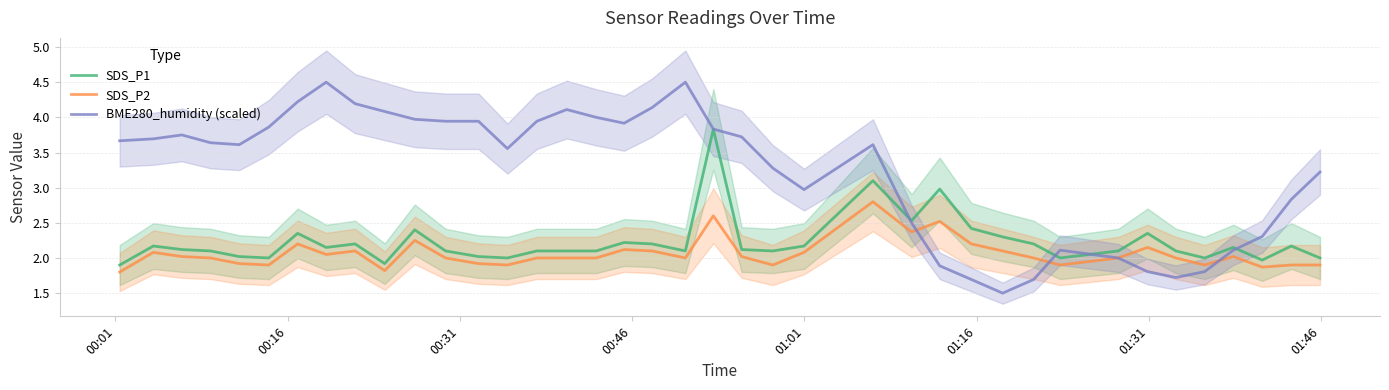

At how many categories does at least one series exceed 3?

25